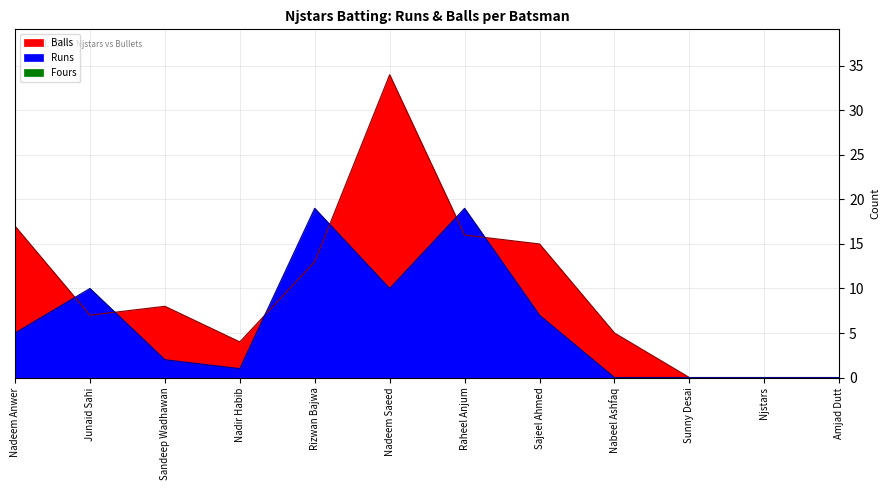

How many lines are shown in the chart?

2